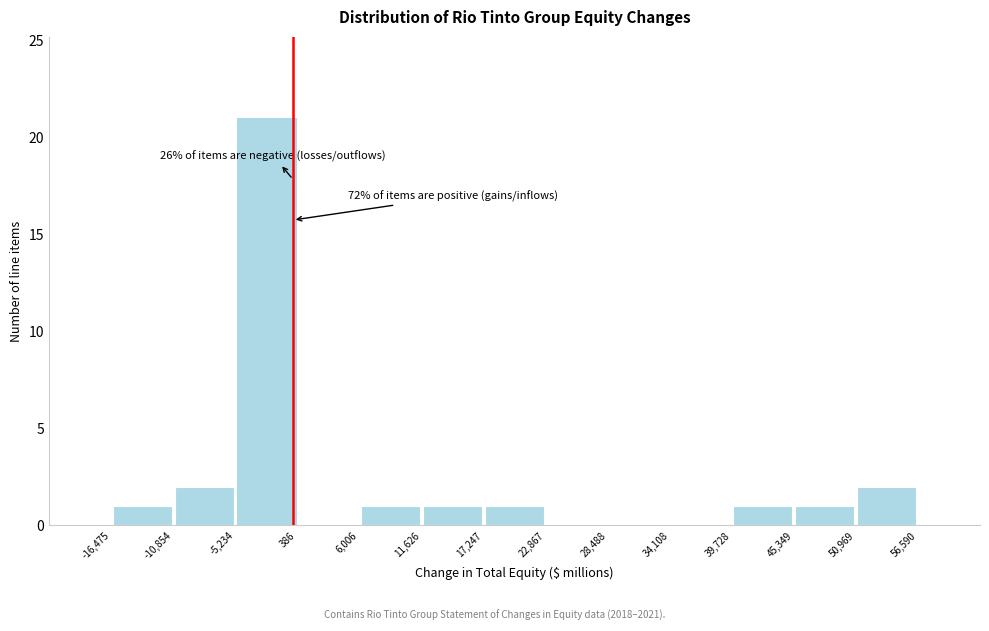

Over which range of the x-axis is the bar tallest?

-5,234 to 386